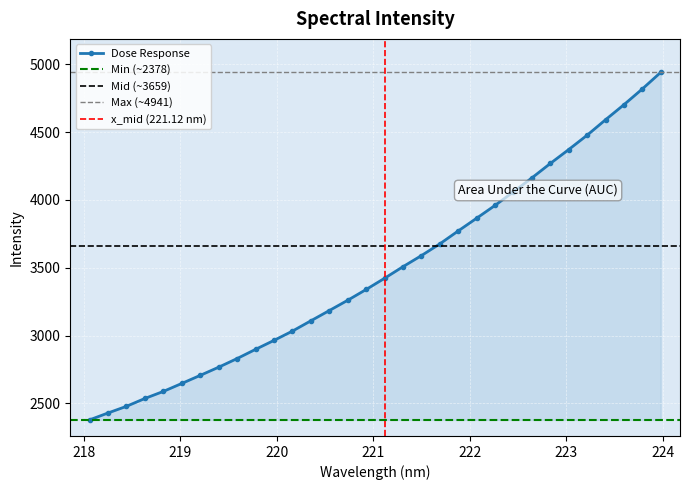

True or false: the data has more than 1 interior local peaks.

False